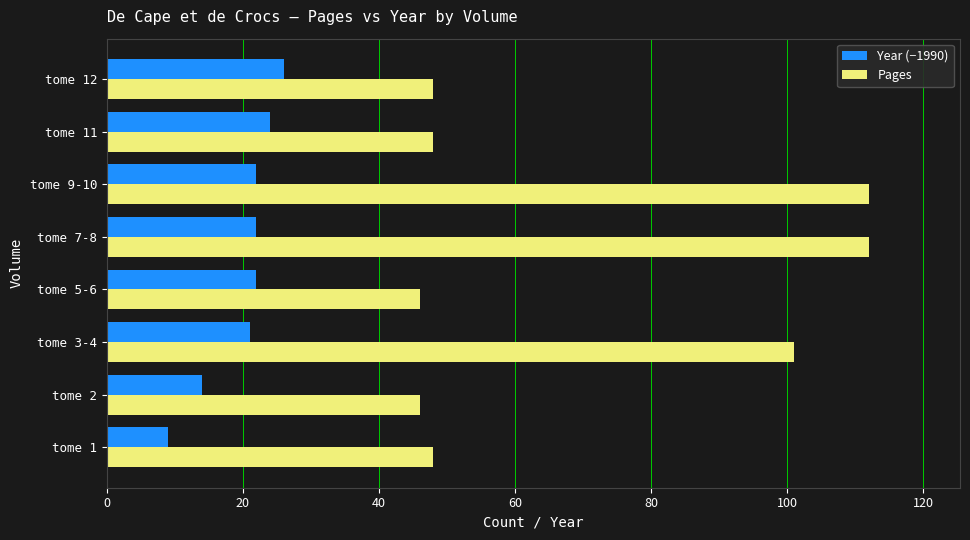

At which label does Year (−1990) reach its peak?

tome 12